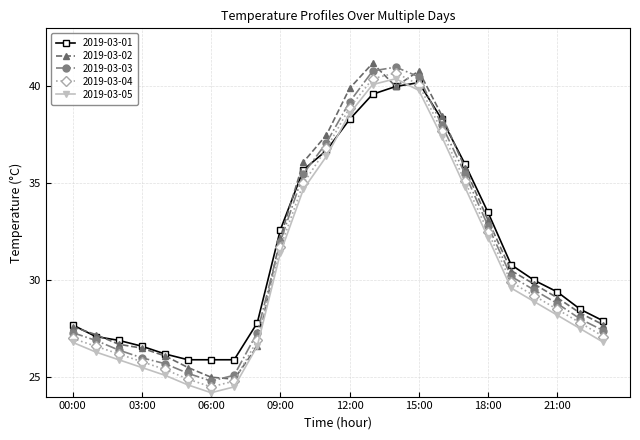

What is the greatest value displayed?

41.2